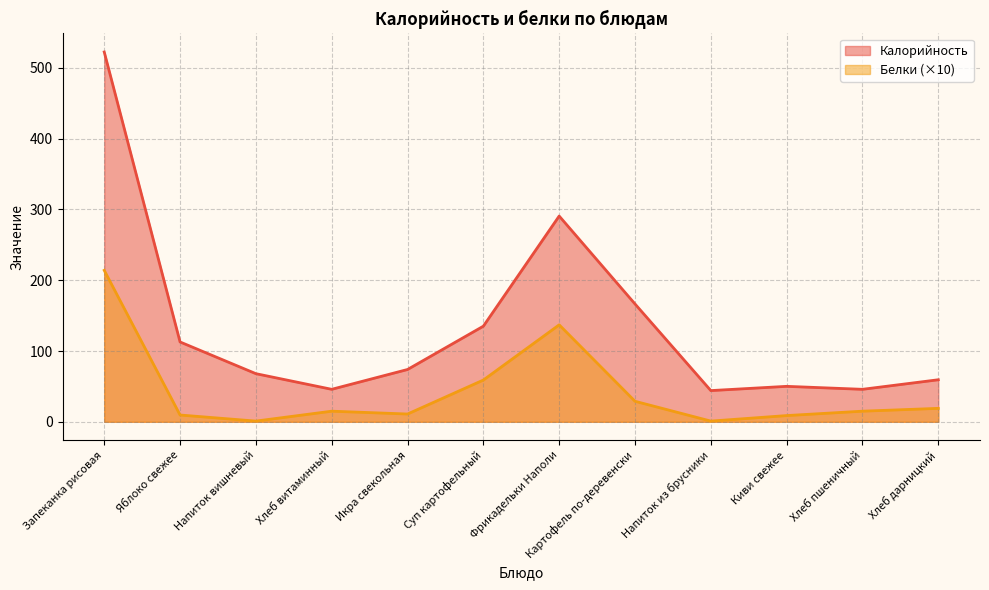

What is the label of the 1st point from the right?

Хлеб дарницкий